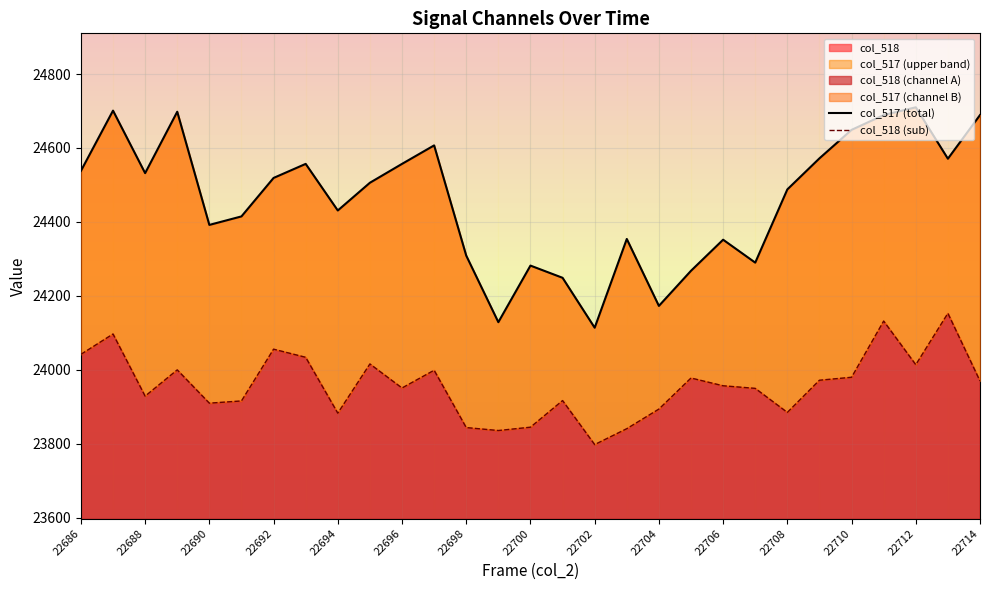

At 22709, list the series in order from smallest to largest.

col_518, col_517